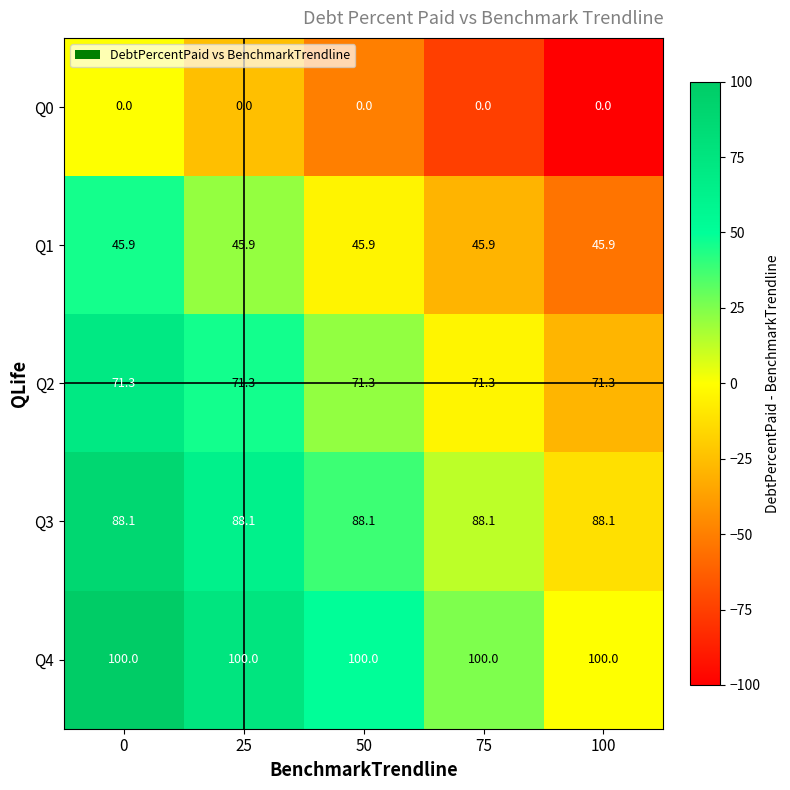

What is the greatest value displayed?

100.0